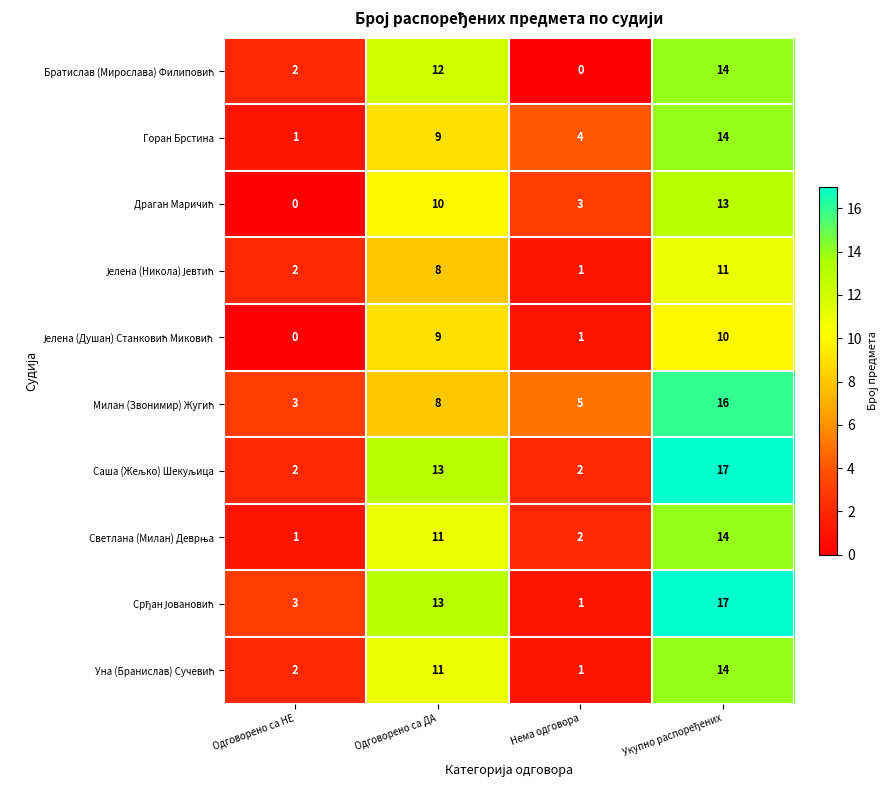

What is the maximum value shown in the chart?

17